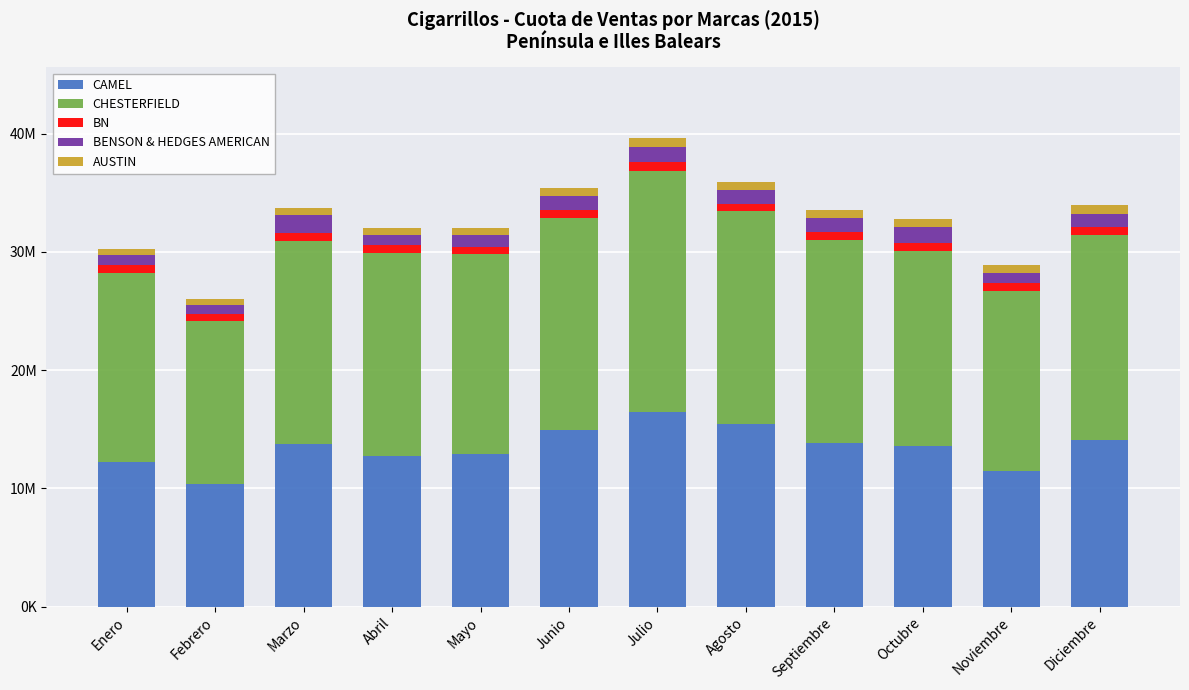

Are the bars grouped side by side (vs. stacked)?

No